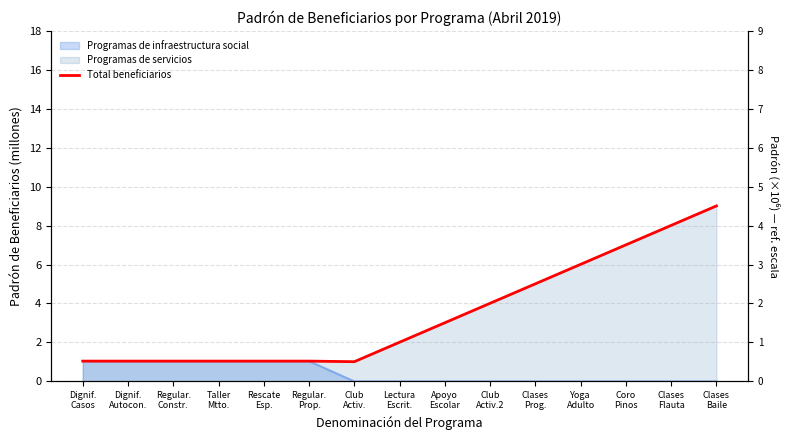

List the labels in order of value, smallest first.

Club
Activ., Dignif.
Casos, Dignif.
Autocon., Regular.
Constr., Taller
Mtto., Rescate
Esp., Regular.
Prop., Lectura
Escrit., Apoyo
Escolar, Club
Activ.2, Clases
Prog., Yoga
Adulto, Coro
Pinos, Clases
Flauta, Clases
Baile